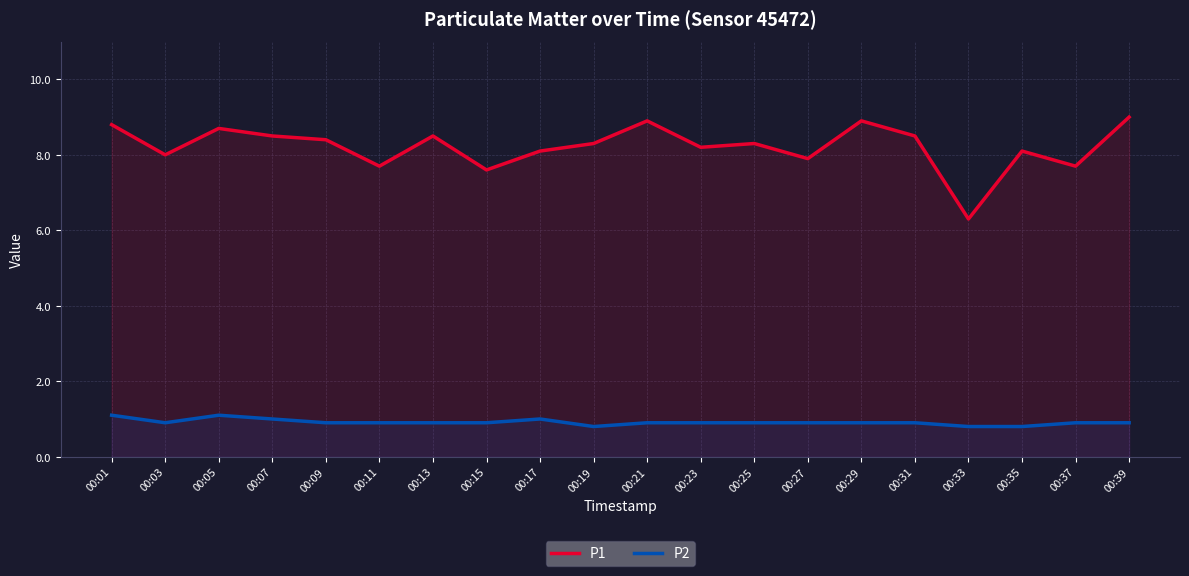

What is the minimum value for P2?

0.8